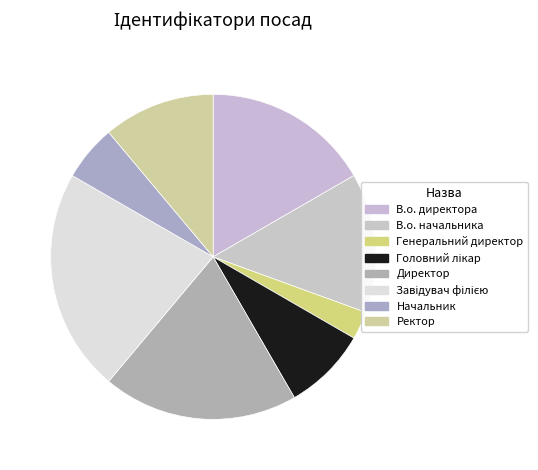

To the nearest percent, what is the average slice percentage?

12%